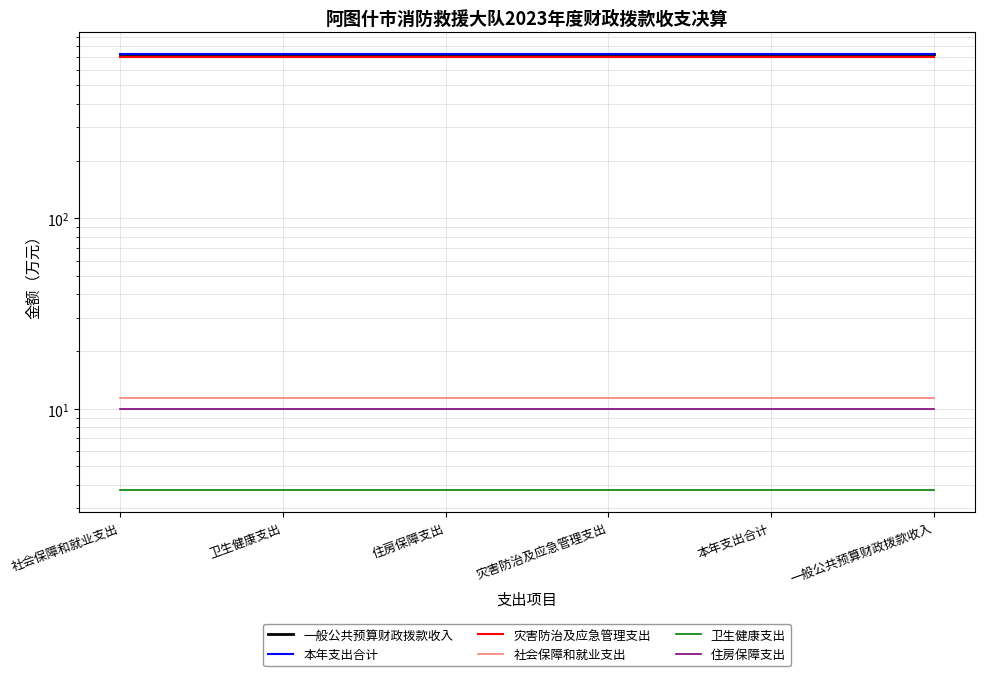

List the series in order of their peak value, highest first.

一般公共预算财政拨款收入, 本年支出合计, 灾害防治及应急管理支出, 社会保障和就业支出, 住房保障支出, 卫生健康支出